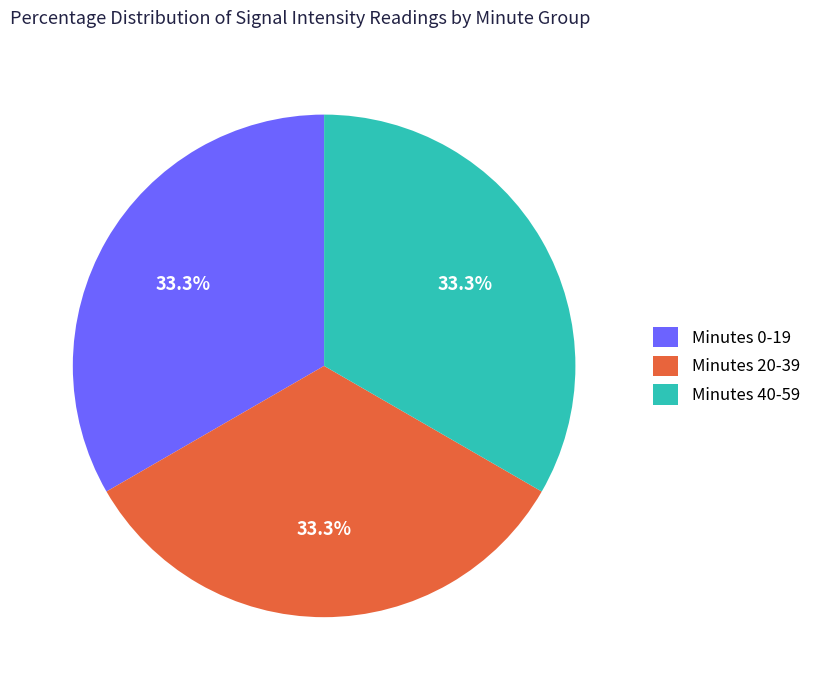

Approximately how many times larger is the value at Minutes 20-39 compared to Minutes 0-19?

1.0